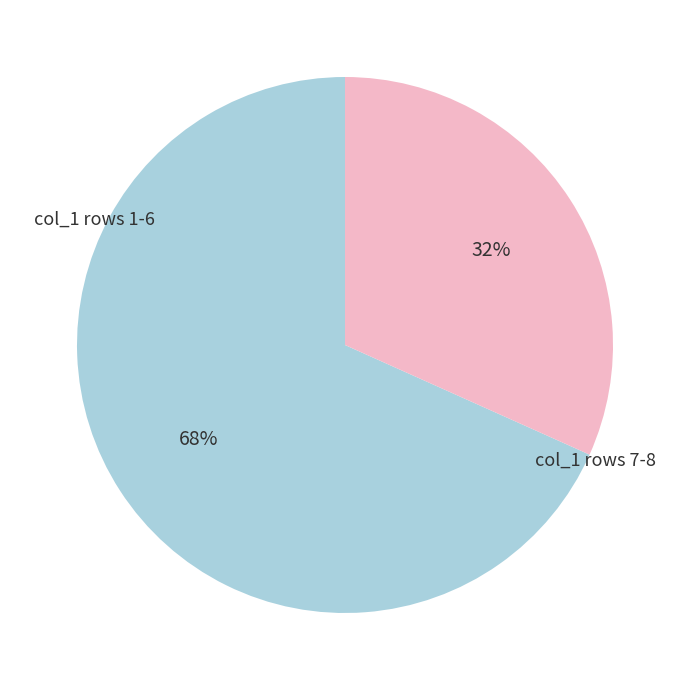

Does any single category account for the majority?

Yes